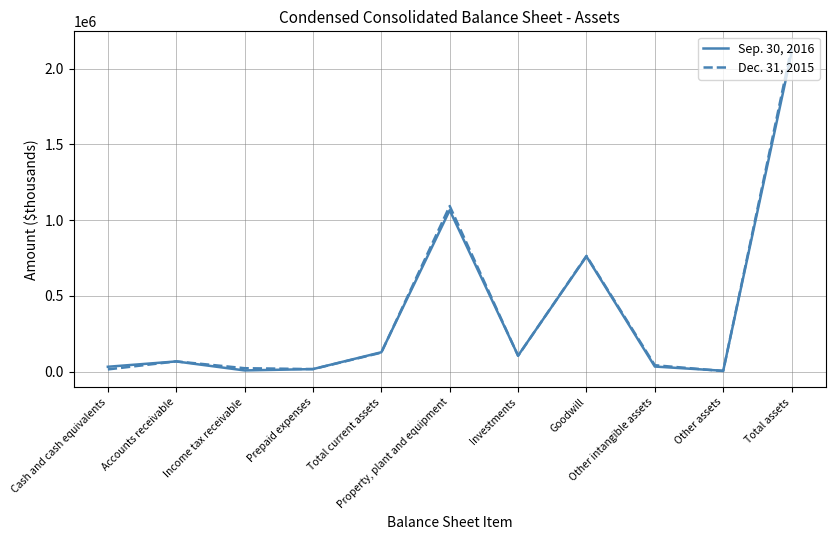

Is it true that Dec. 31, 2015 equals 1428741 at Total assets?

False